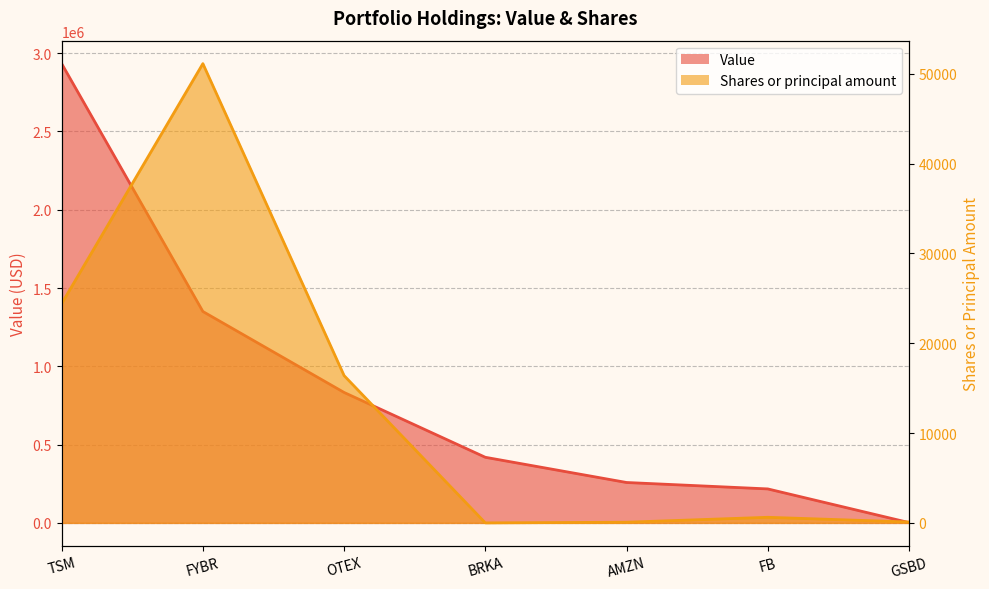

What is the label of the 7th point from the left?

GSBD